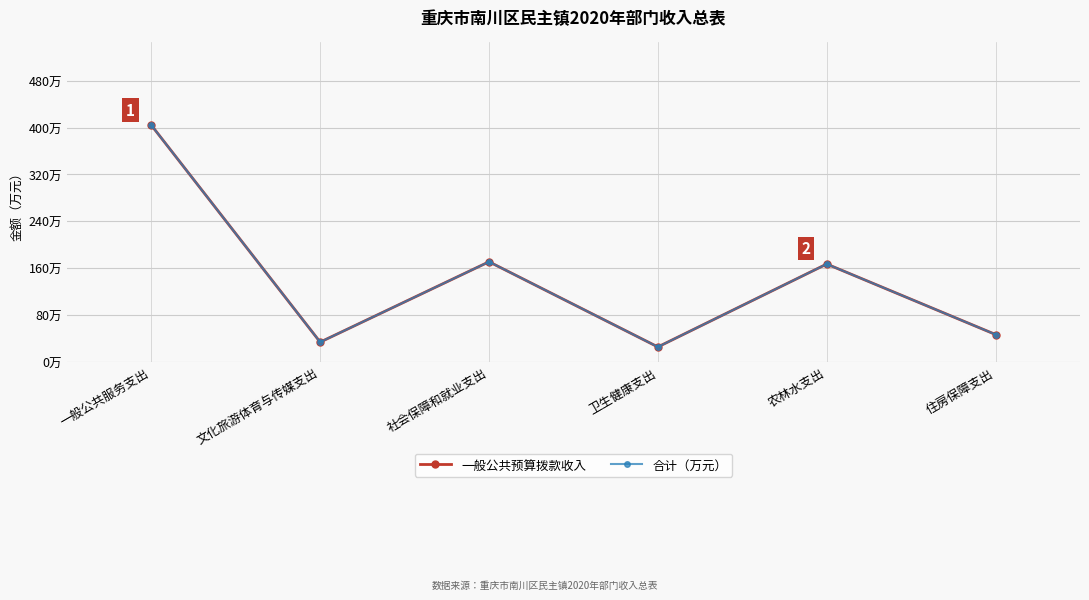

The value of 一般公共预算拨款收入 at 住房保障支出 is 46.5. True or false?

True